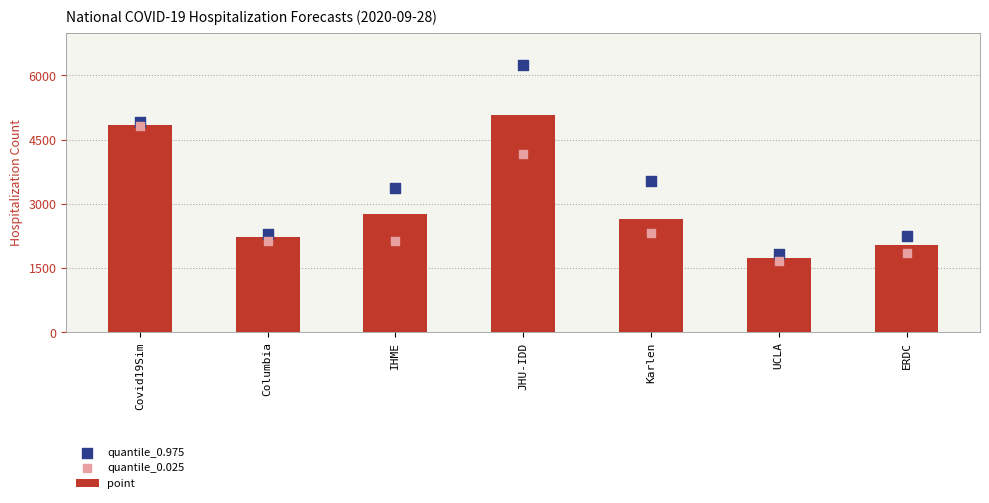

At which category is the sum across all series the highest?

JHU-IDD